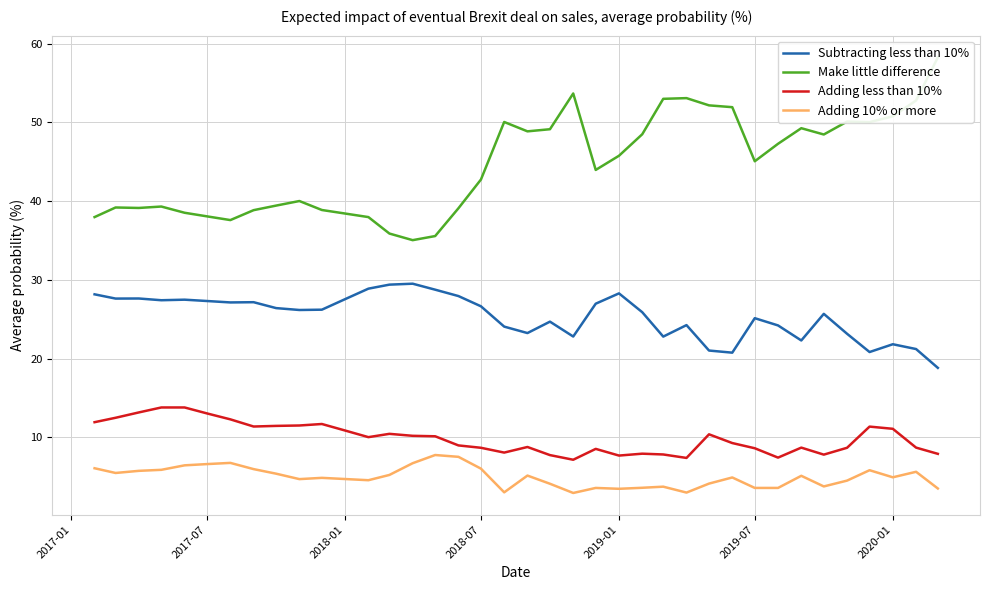

What is the average value of the Adding 10% or more series?

5.0